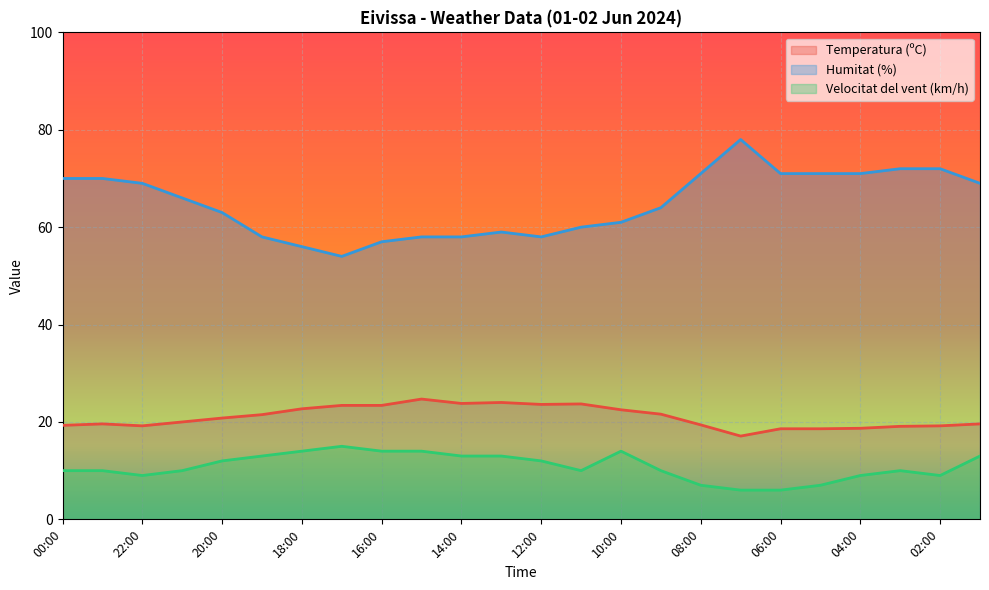

List the labels in order of Humitat (%) value, smallest first.

17:00, 18:00, 16:00, 19:00, 15:00, 14:00, 12:00, 13:00, 11:00, 10:00, 20:00, 09:00, 21:00, 22:00, 01:00, 00:00, 23:00, 08:00, 06:00, 05:00, 04:00, 03:00, 02:00, 07:00